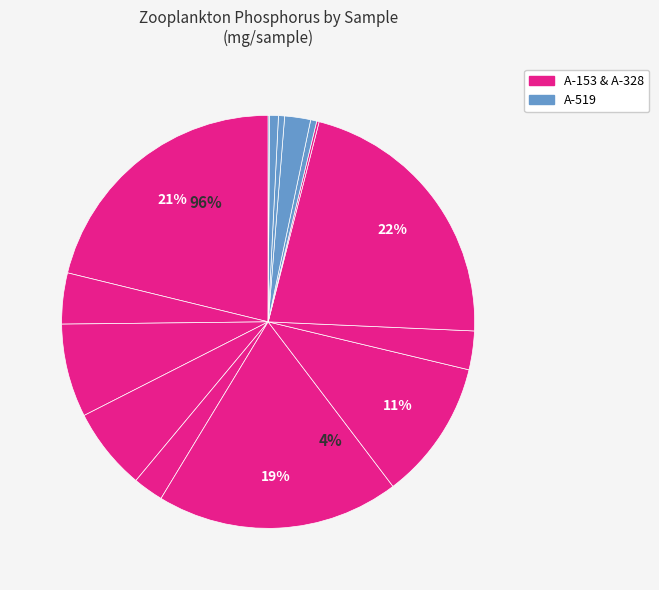

To the nearest percent, what is the difference between the A-328-1 and A-519-3 slice percentages?

19%